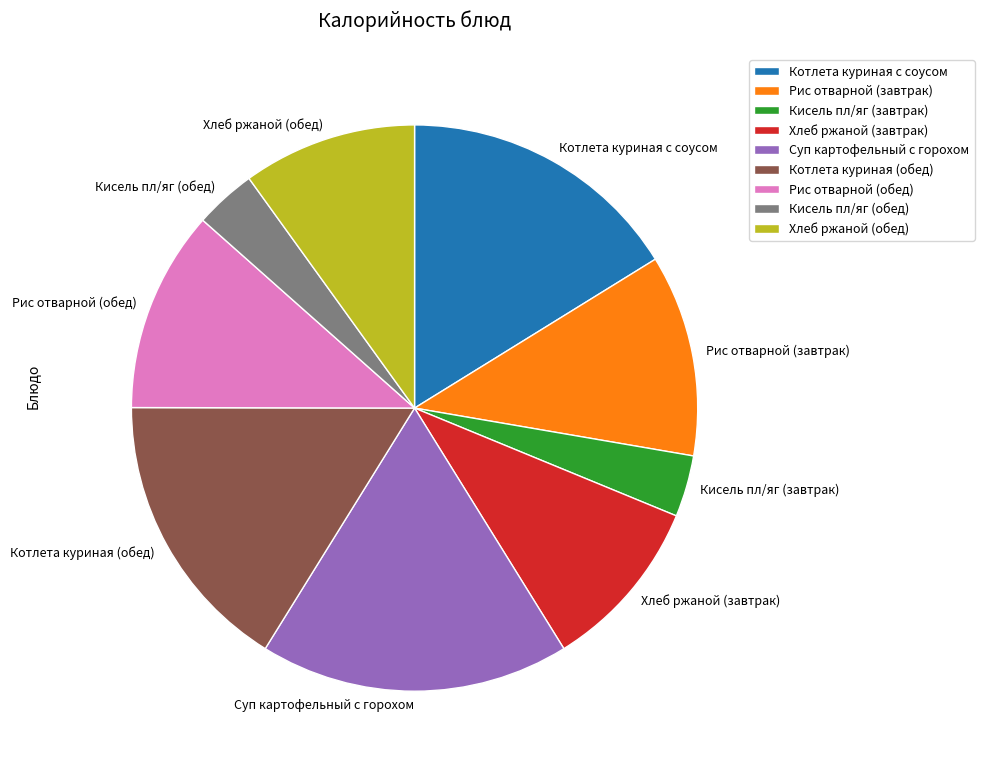

True or false: Кисель пл/яг (завтрак) accounts for 4% of the total.

True